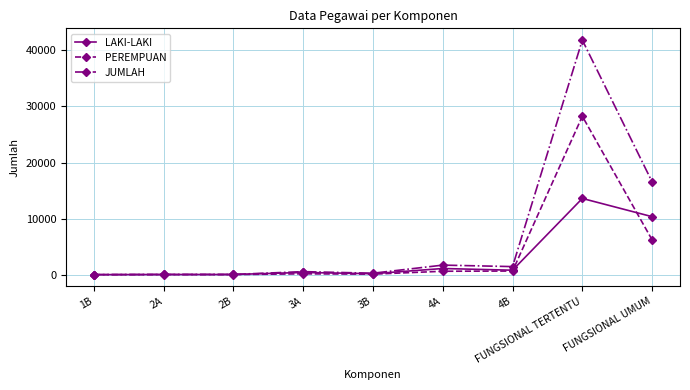

At how many categories does at least one series exceed 28156?

1